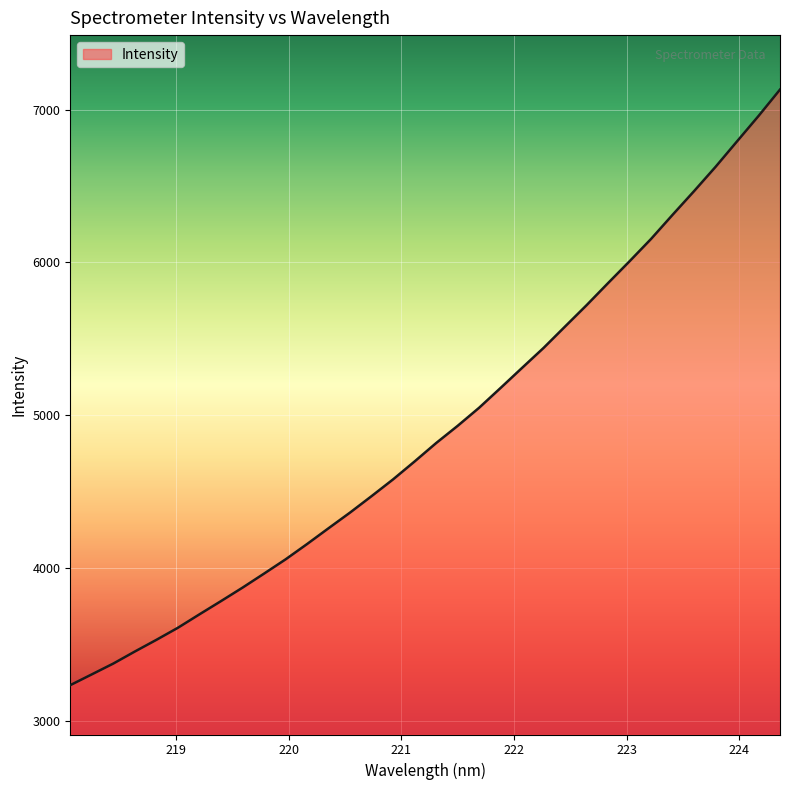

What is the smallest value displayed?

3231.6